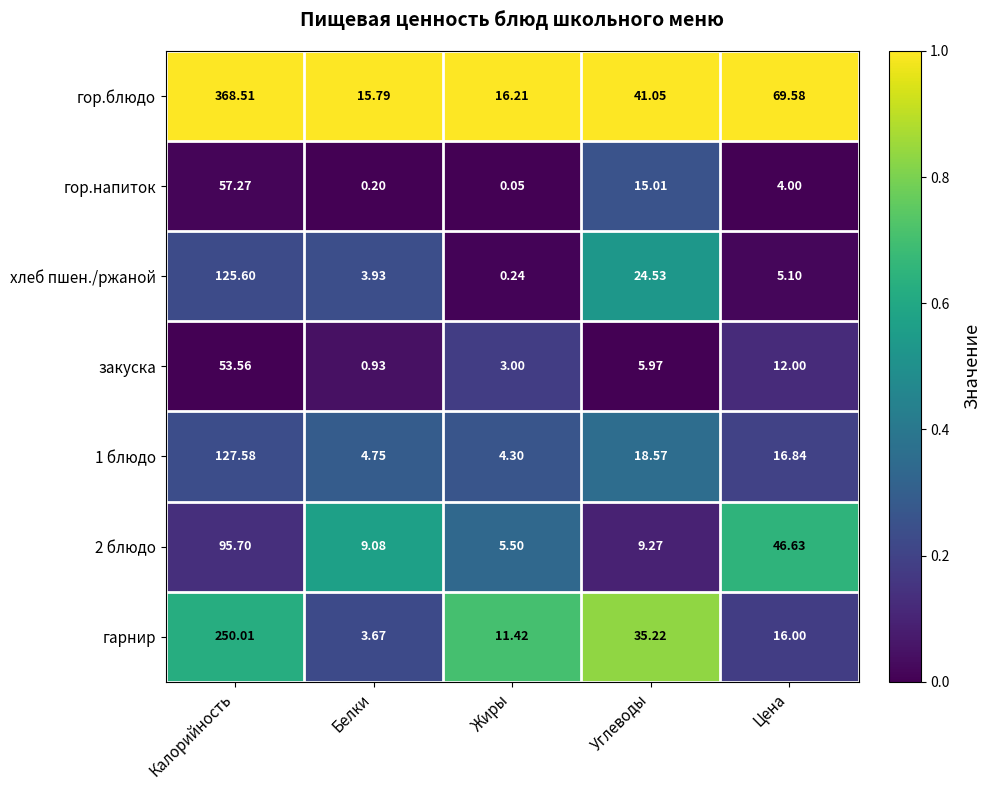

Which label corresponds to the largest value in the chart?

Калорийность